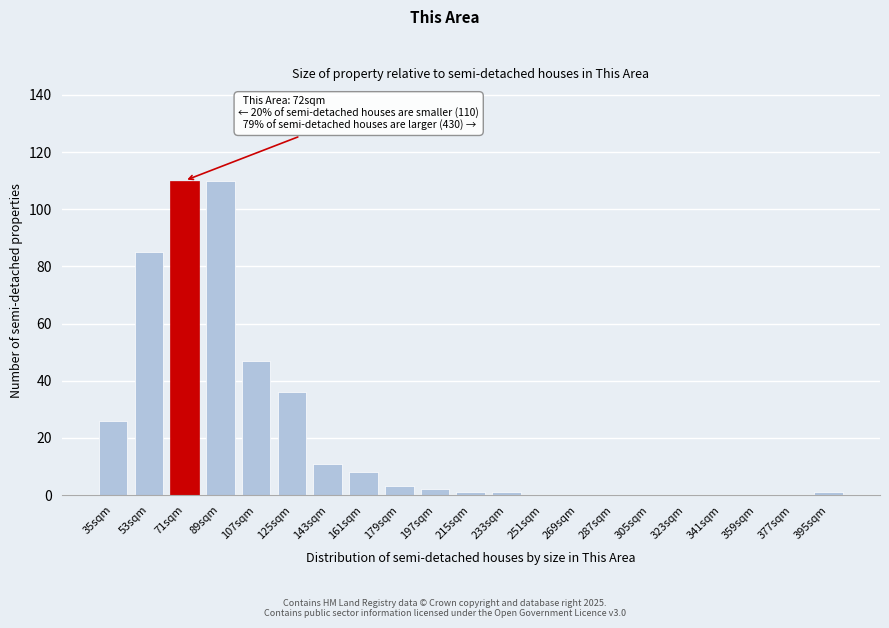

Reading left to right, what are all the values shown in this chart?

35sqm=26	53sqm=85	71sqm=110	89sqm=110	107sqm=47	125sqm=36	143sqm=11	161sqm=8	179sqm=3	197sqm=2	215sqm=1	233sqm=1	251sqm=0	269sqm=0	287sqm=0	305sqm=0	323sqm=0	341sqm=0	359sqm=0	377sqm=0	395sqm=1